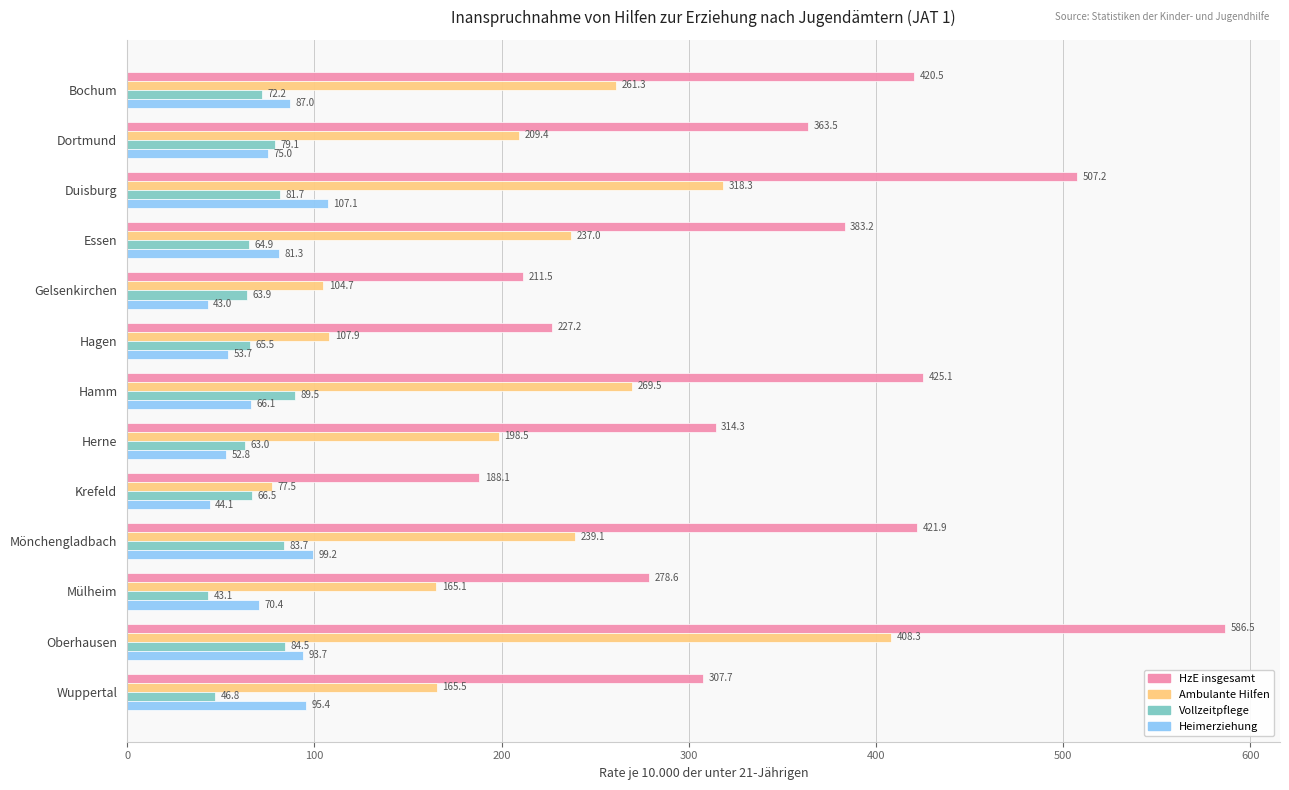

What is the average value of the Vollzeitpflege series?

69.6